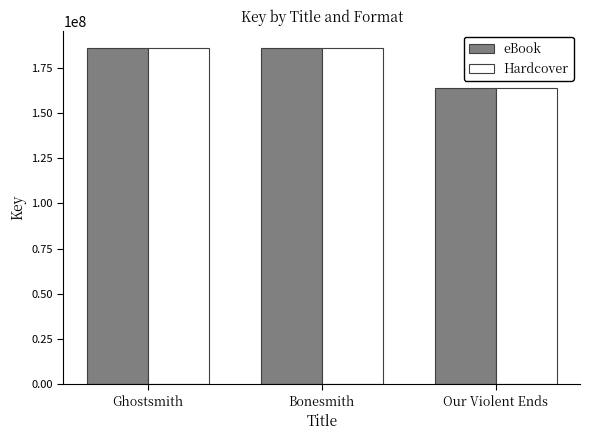

Where is eBook nearest to the value 174978563?

Bonesmith